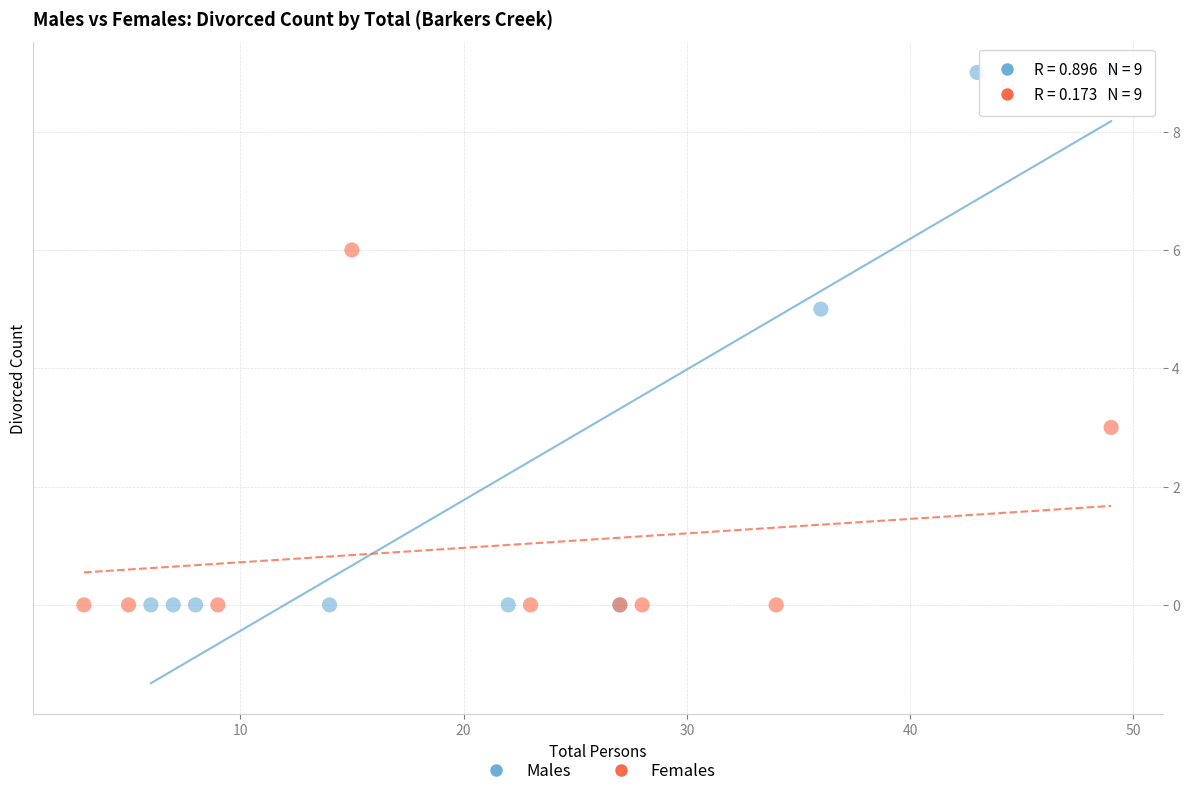

Which series has the largest Y range (max minus min)?

Males